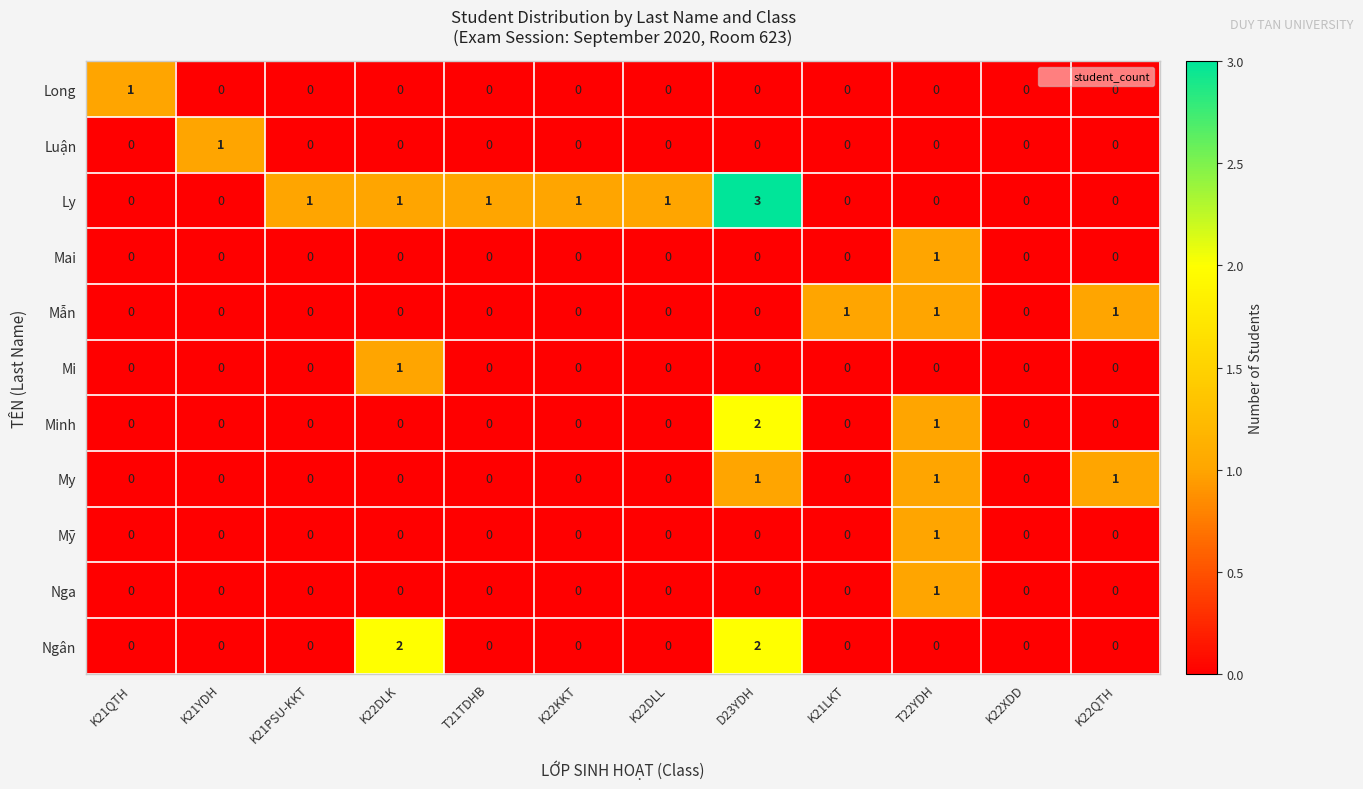

Which series has the widest spread of values?

Ly